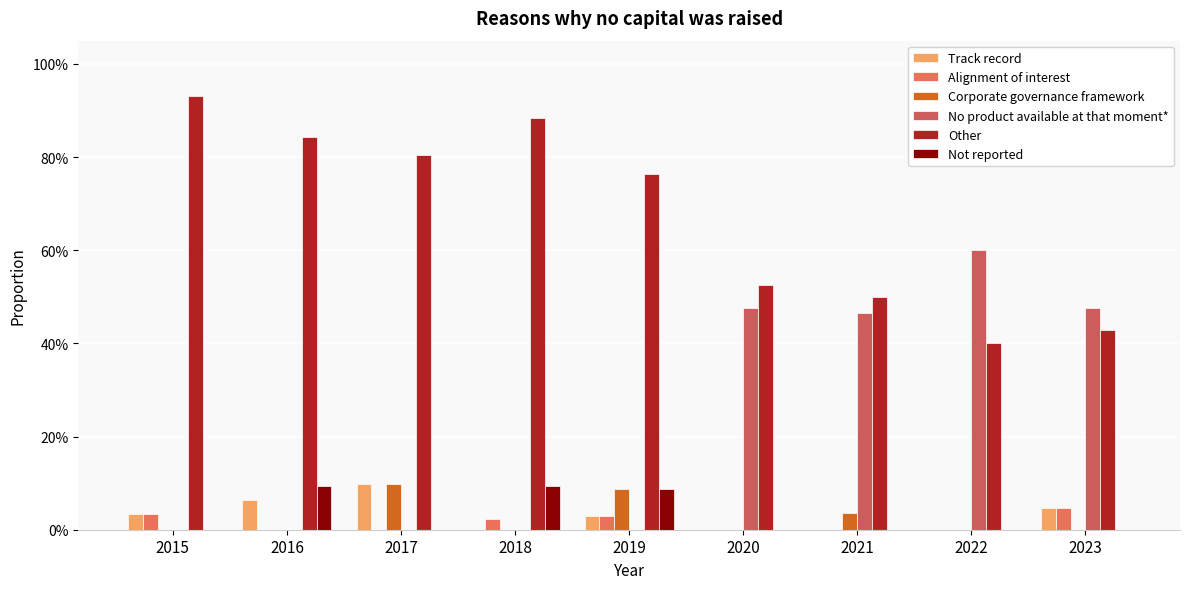

Are the bars horizontal?

No